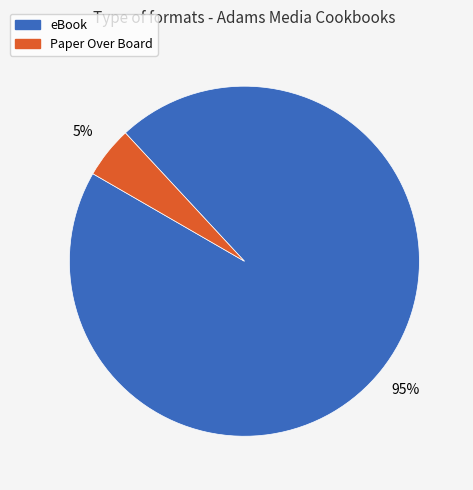

To the nearest percent, what portion does Paper Over Board represent?

5%